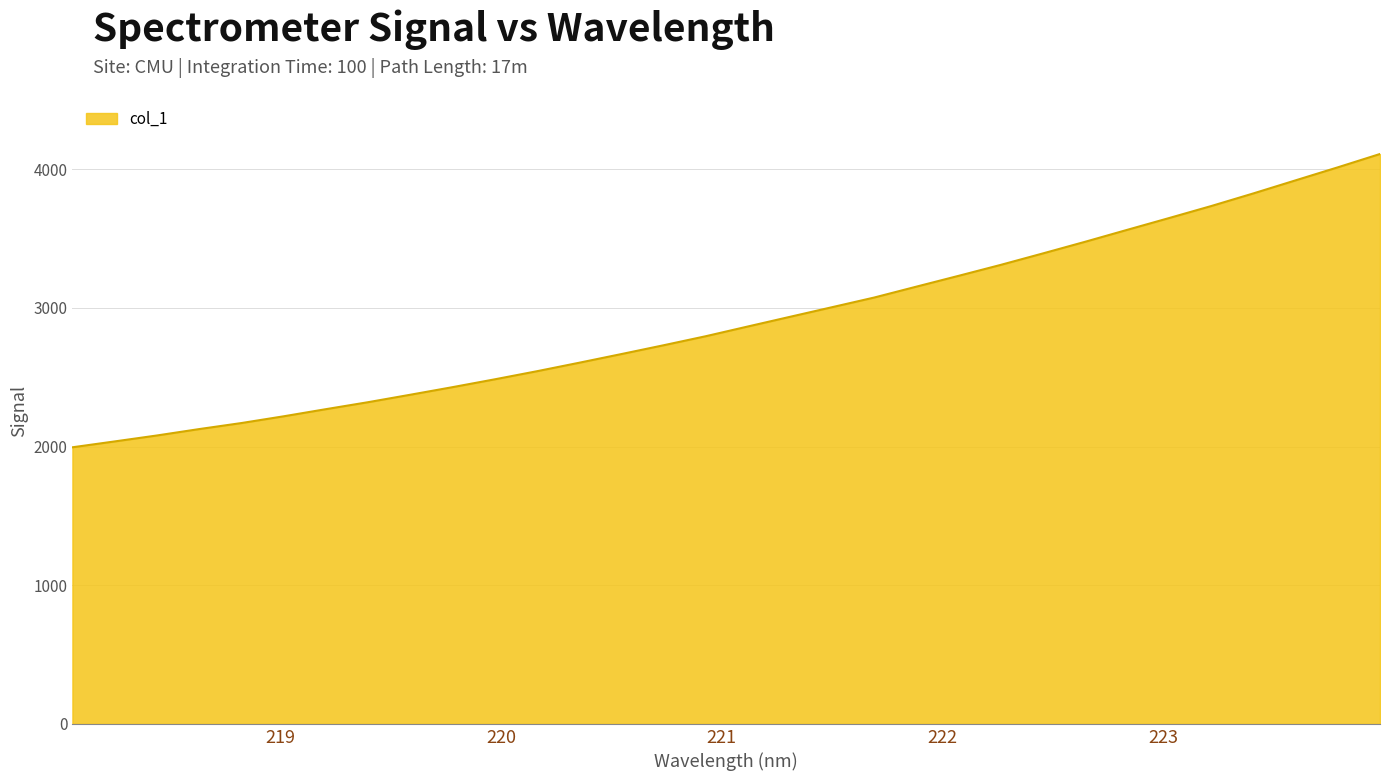

True or false: the data has more than 0 interior local peaks.

False